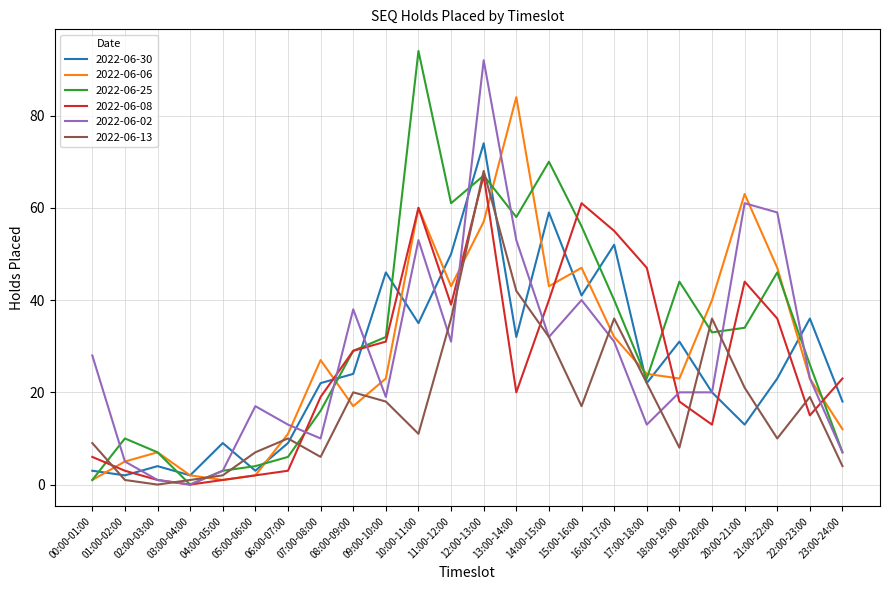

What are all the series names shown in the legend?

2022-06-30, 2022-06-06, 2022-06-25, 2022-06-08, 2022-06-02, 2022-06-13